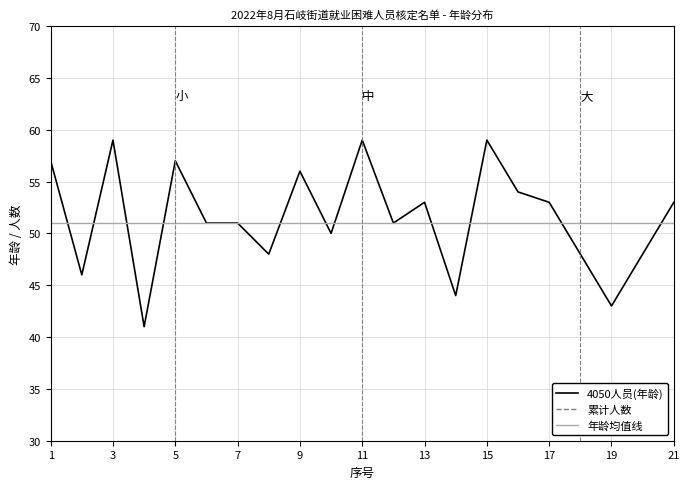

Reading left to right, list all the values displayed in this chart.

4050人员(年龄): 57	46	59	41	57	51	51	48	56	50	59	51	53	44	59	54	53	48	43	48	53
累计人数: 1	2	3	4	5	6	7	8	9	10	11	12	13	14	15	16	17	18	19	20	21
年龄均值线: 51	51	51	51	51	51	51	51	51	51	51	51	51	51	51	51	51	51	51	51	51